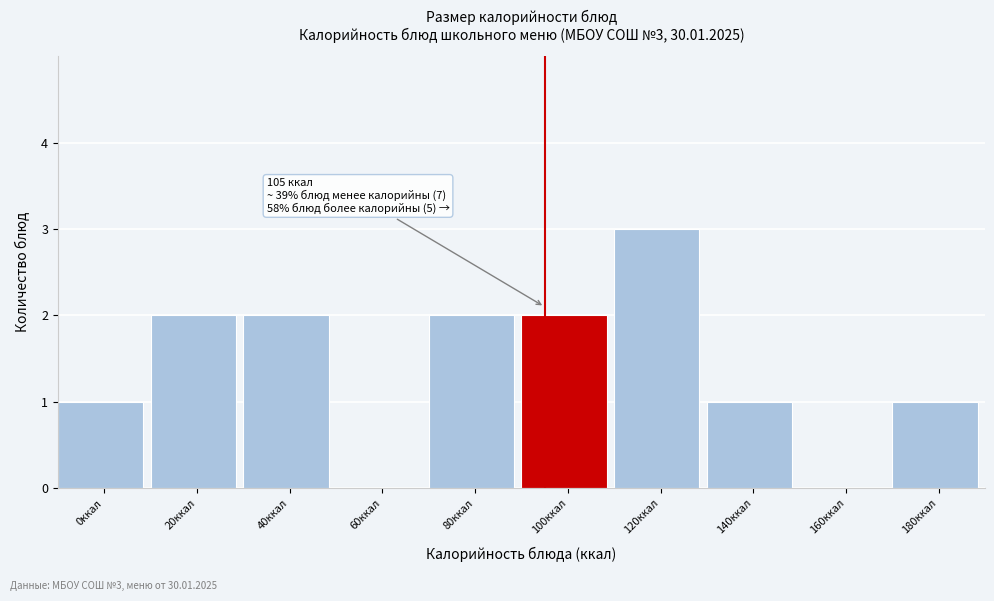

Reading left to right, list all the values displayed in this chart.

0ккал=1	20ккал=2	40ккал=2	60ккал=0	80ккал=2	100ккал=2	120ккал=3	140ккал=1	160ккал=0	180ккал=1